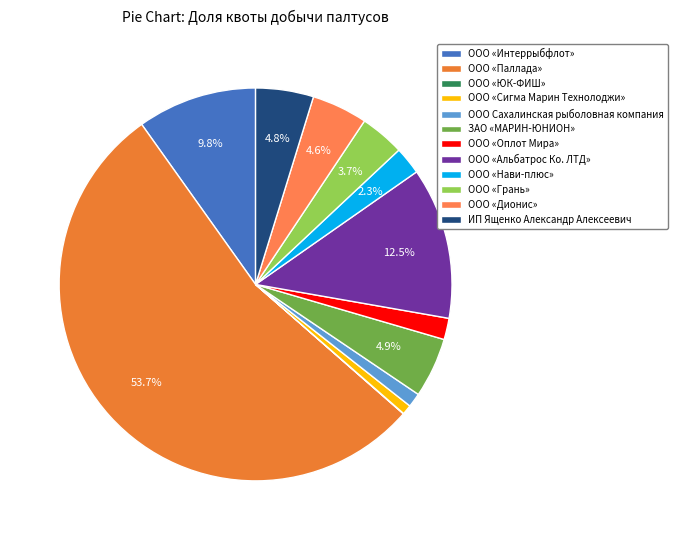

True or false: ООО «Оплот Мира» accounts for 1% of the total.

False